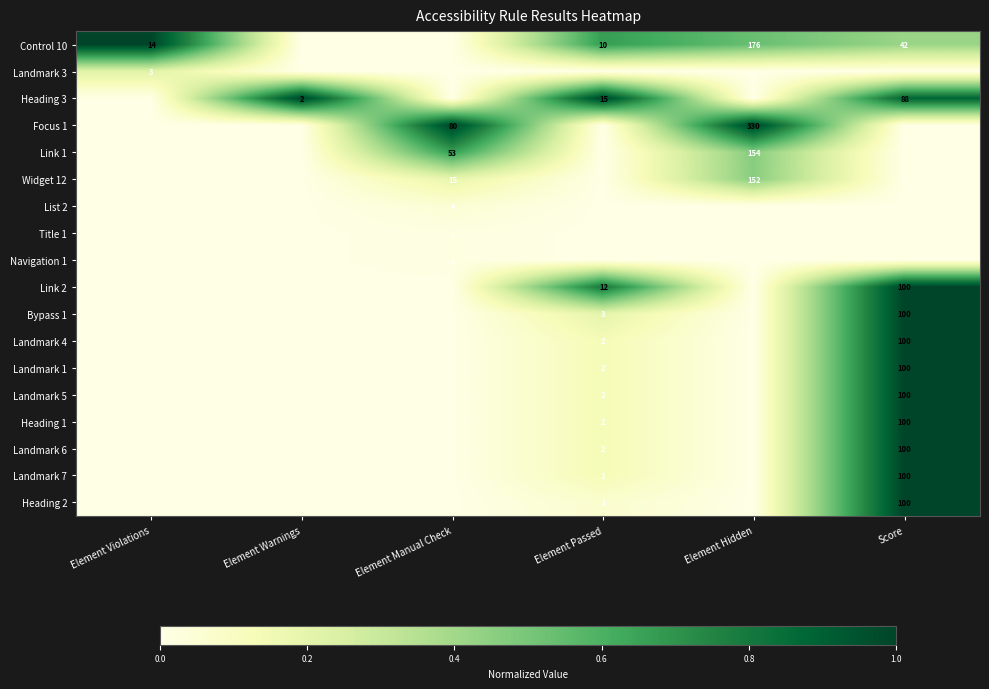

Is it true that Bypass 1 equals 100 at Score?

True